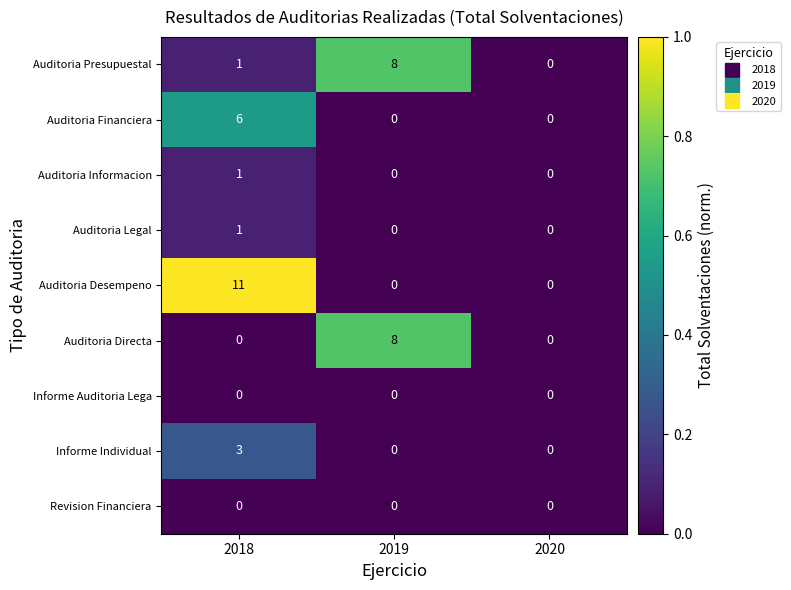

Which category has the highest value in the Auditoria Directa series?

2019